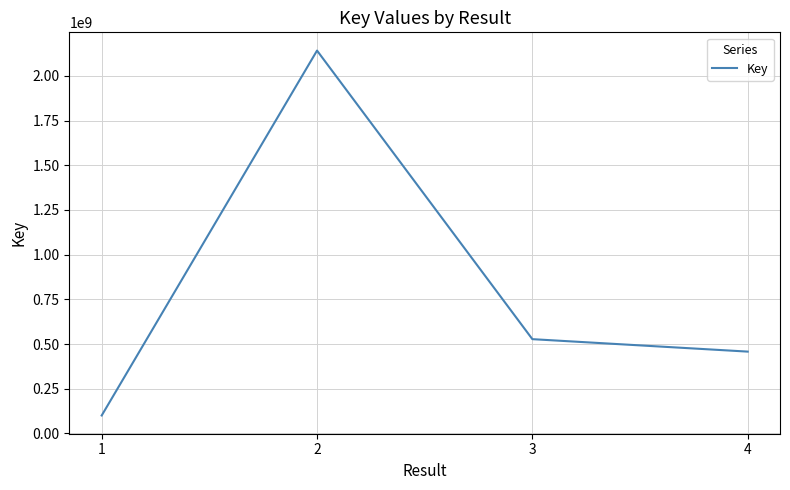

What is the smallest value displayed?

100660992